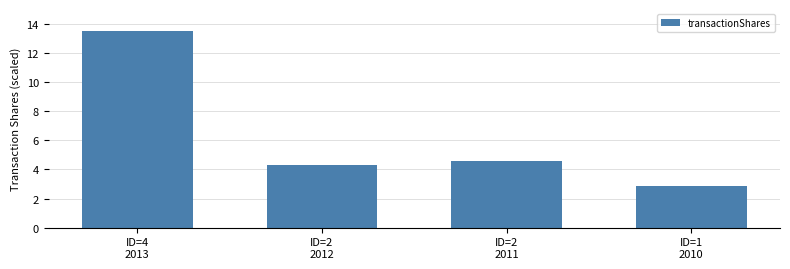

Where does the data first go above 4?

ID=4
2013